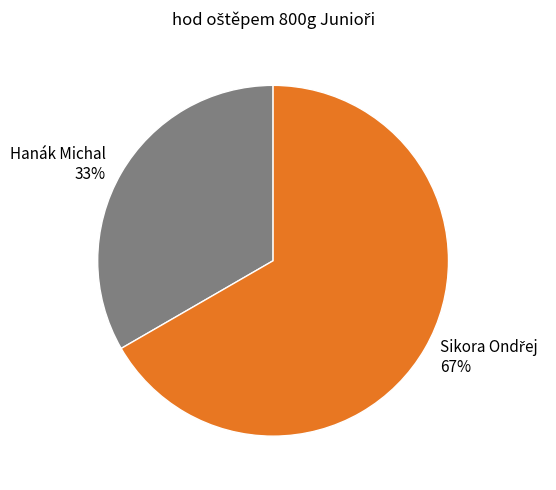

Which category has the smallest portion of the pie?

Hanák Michal